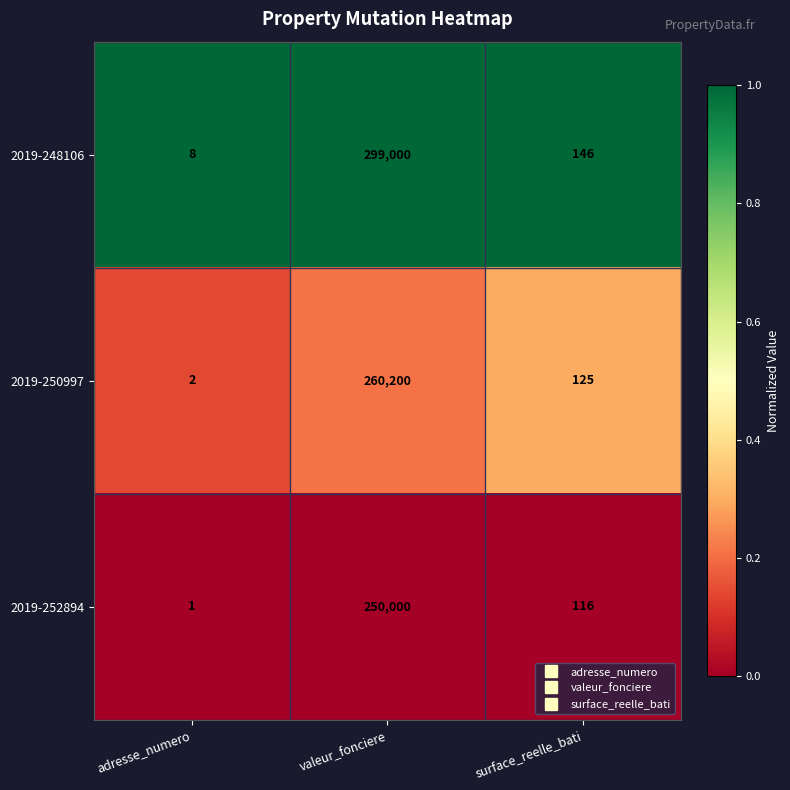

At which category is the sum across all series the highest?

valeur_fonciere